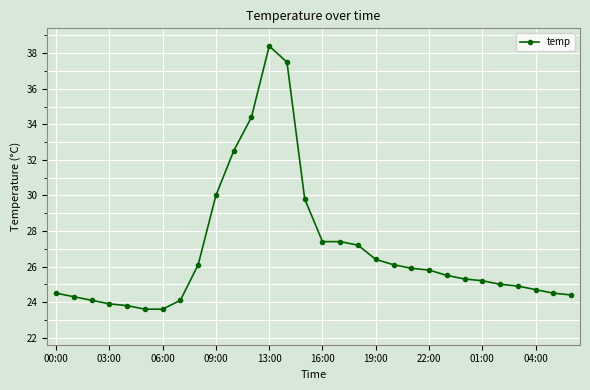

What is the average value?

26.9